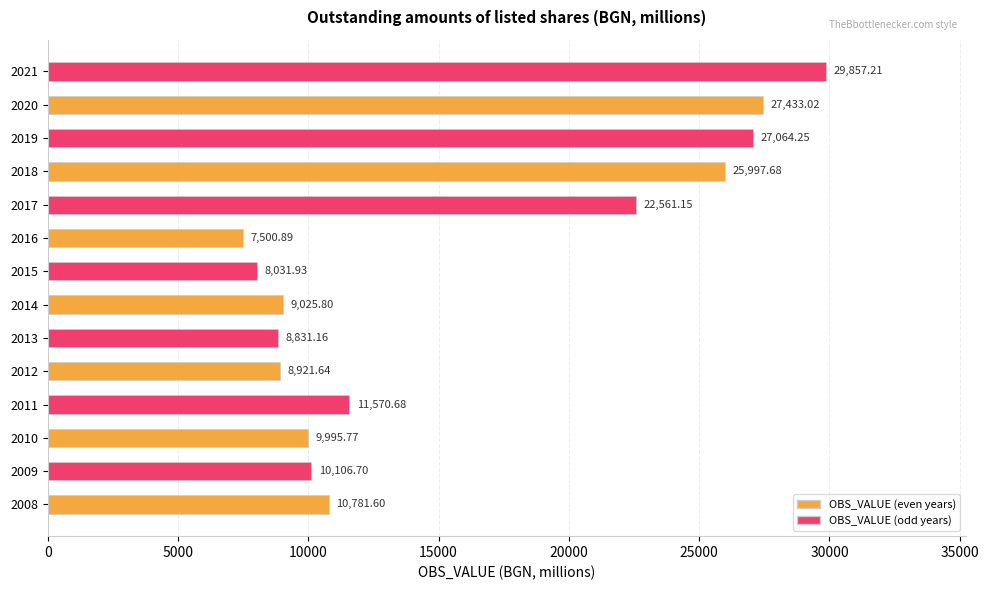

List the labels in order of value, smallest first.

2016, 2015, 2013, 2012, 2014, 2010, 2009, 2008, 2011, 2017, 2018, 2019, 2020, 2021